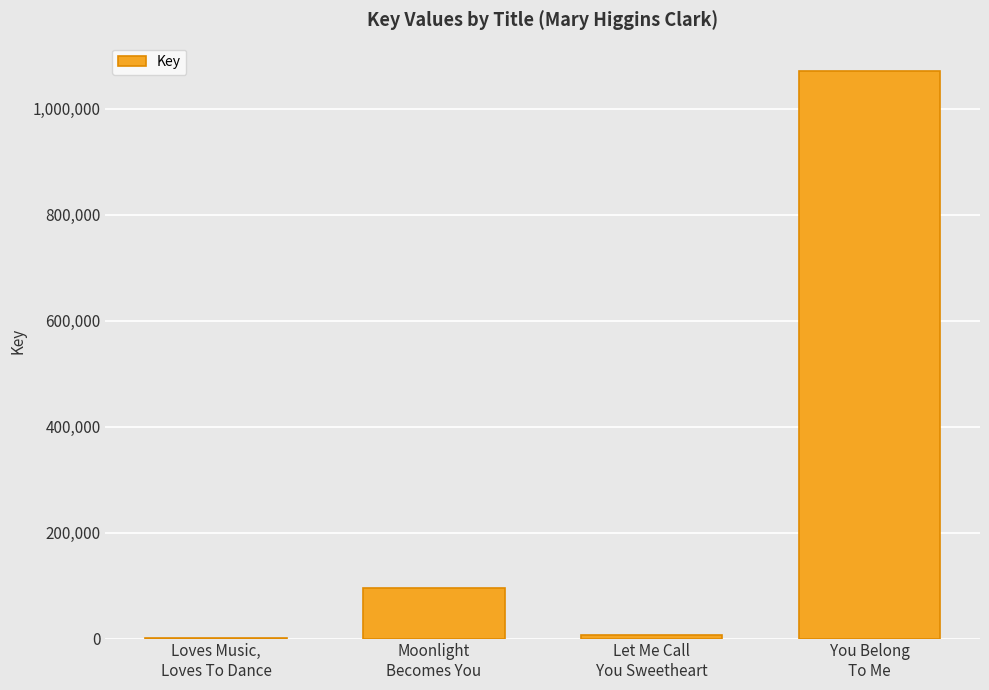

Approximately how many times larger is the value at Let Me Call
You Sweetheart compared to Loves Music,
Loves To Dance?

37.4